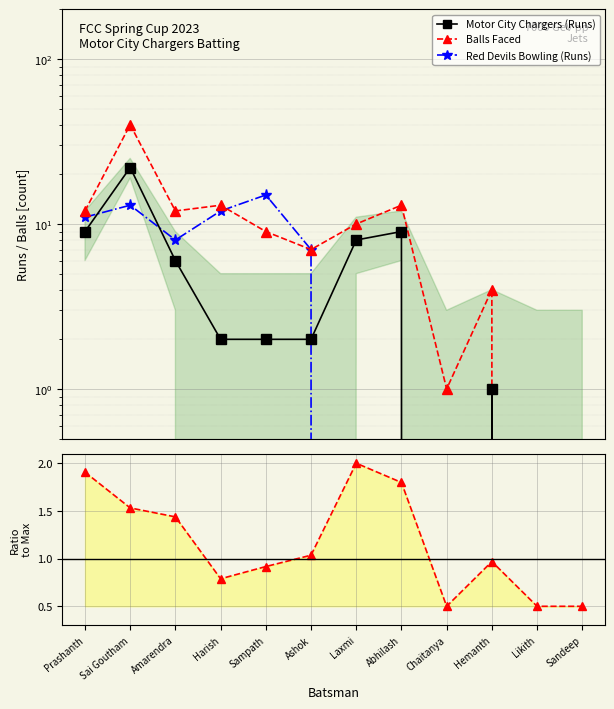

Reading left to right, transcribe all the data shown in this chart.

Motor City Chargers (Runs): 9.0	22.0	6.0	2.0	2.0	2.0	8.0	9.0	0.0	1.0	0.0	0.0
Balls Faced: 12.0	40.0	12.0	13.0	9.0	7.0	10.0	13.0	1.0	4.0	0.0	0.0
Red Devils Bowling (Runs): 11.0	13.0	8.0	12.0	15.0	7.0	0.0	0.0	0.0	0.0	0.0	0.0
Run Rate Ratio: 1.9	1.5	1.4	0.8	0.9	1.0	2.0	1.8	0.5	1.0	0.5	0.5